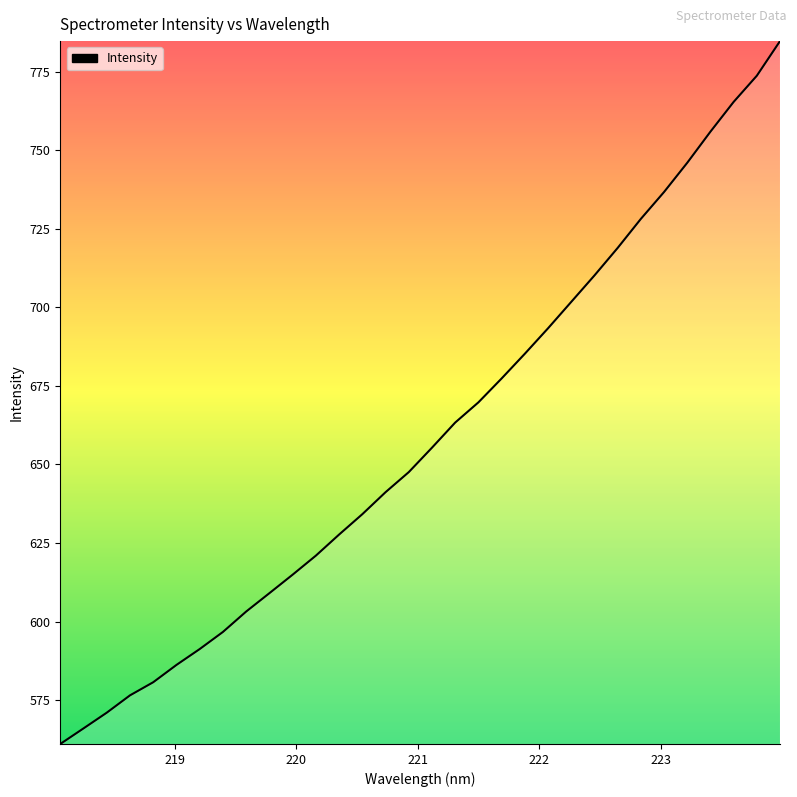

How many values are below 655?

16